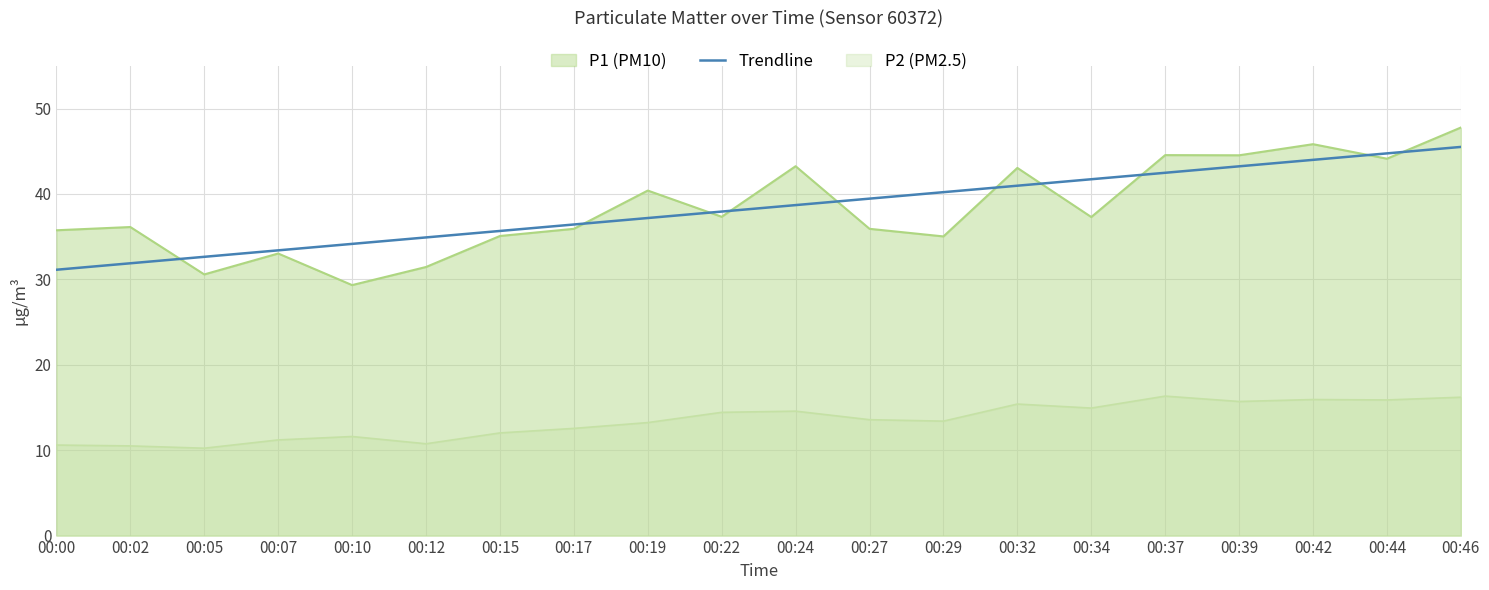

What is the maximum value shown in the chart?

47.8